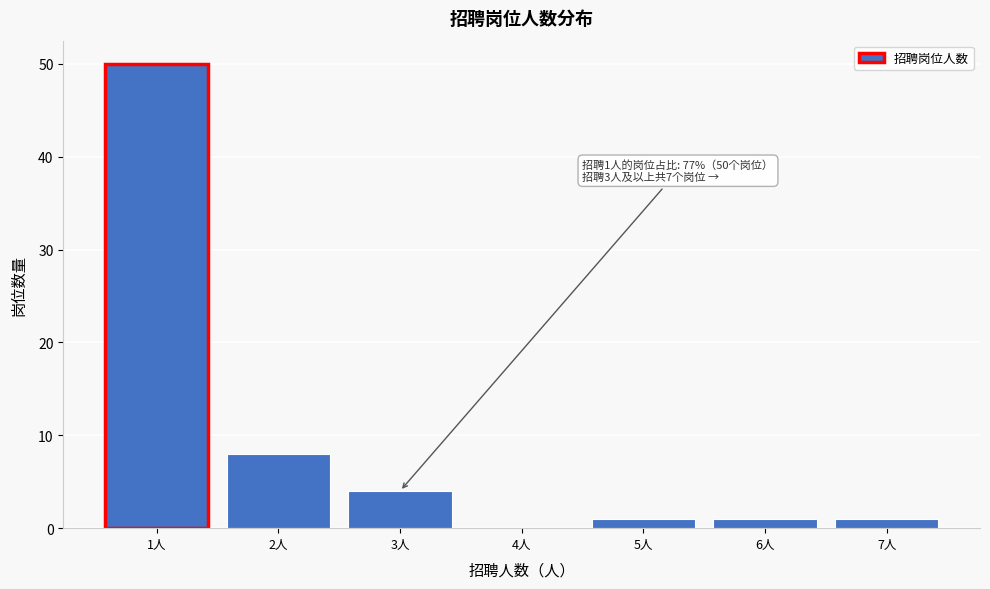

Over which range of the x-axis is the bar tallest?

0.5 to 1.5